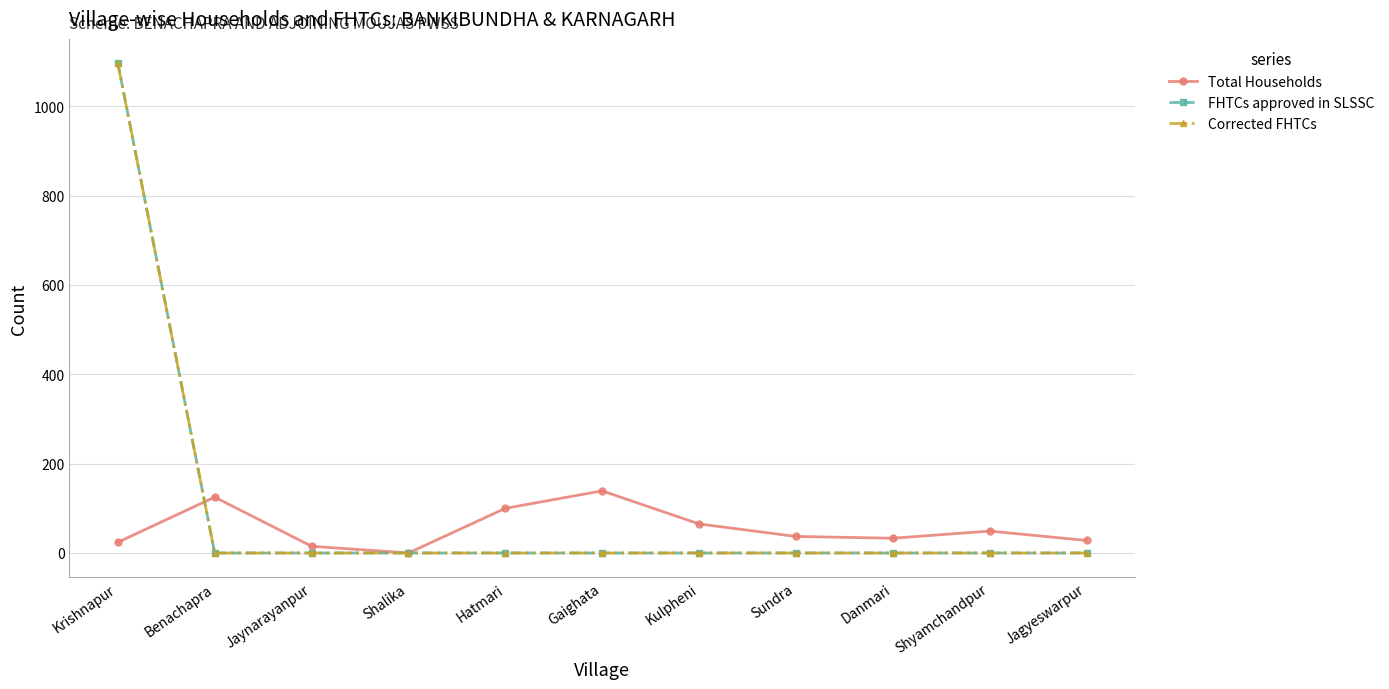

How many interior local valleys does the Total Households series have?

2